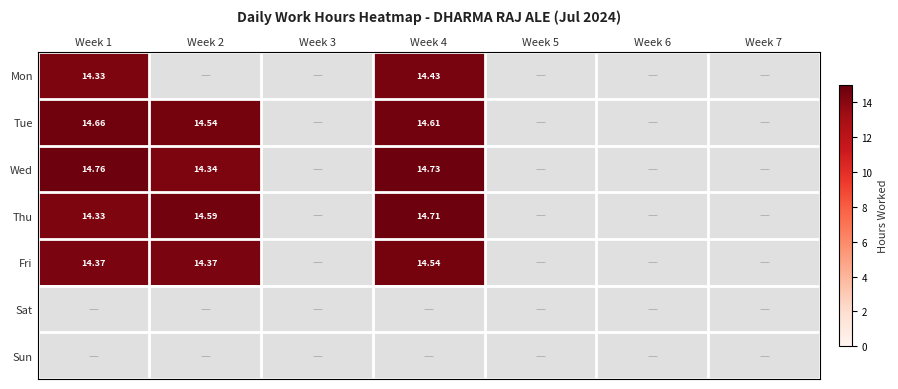

Is the value of Wed at Week 3 greater than the value of Fri at Week 3?

No